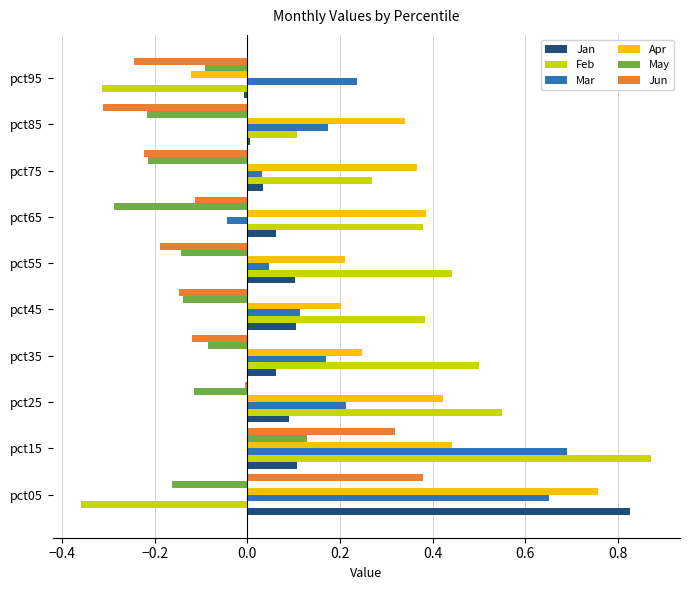

What is the approximate value of May at pct65?

-0.3